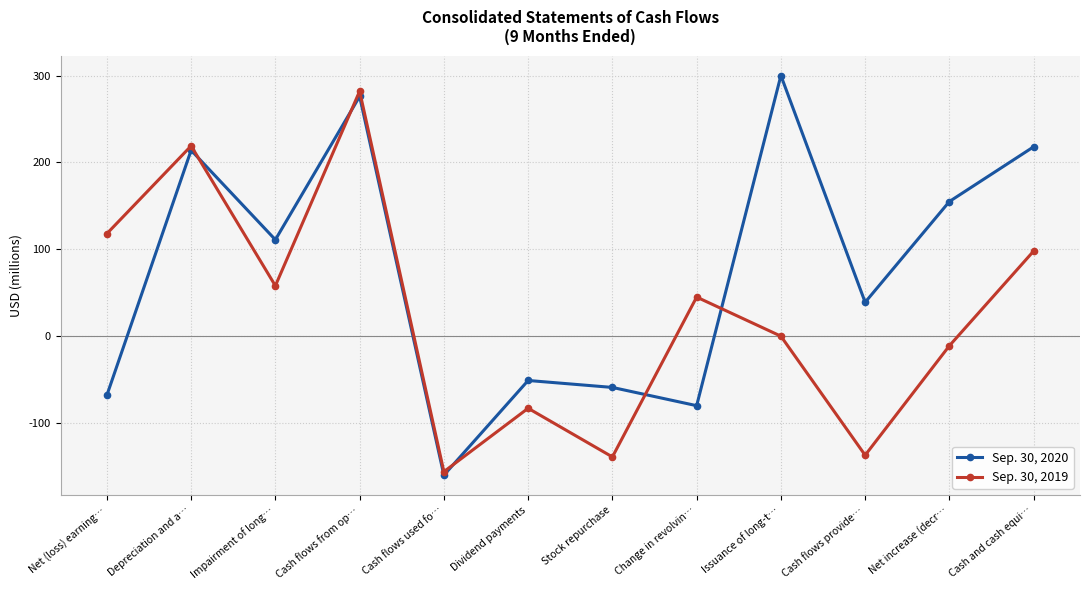

Count the number of categories in the chart.

12